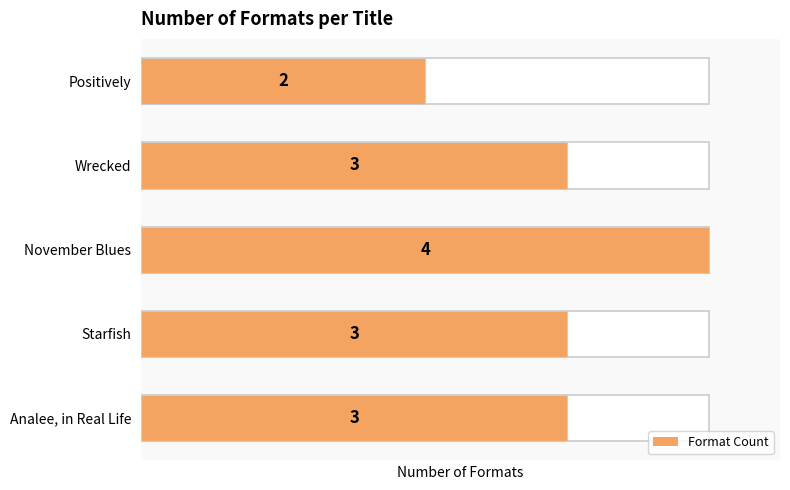

Rank the categories by value from lowest to highest.

Positively, Analee, in Real Life, Starfish, Wrecked, November Blues